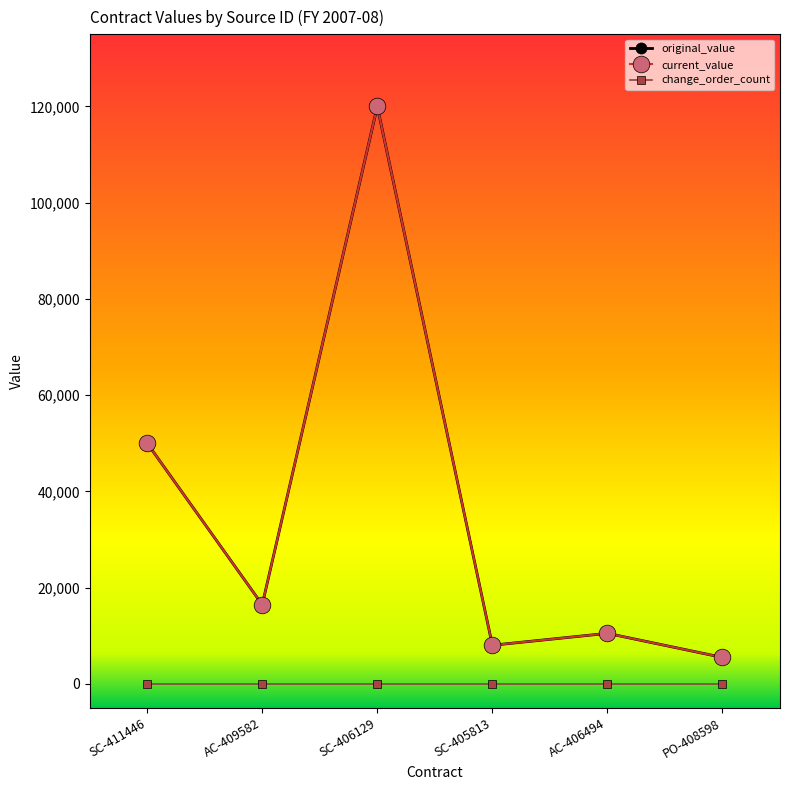

The value of original_value at SC-406129 is 120000.0. True or false?

True